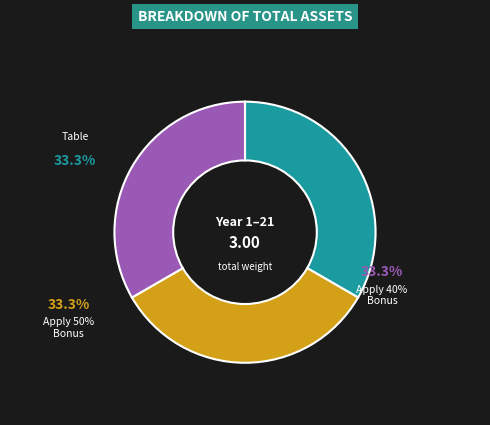

Which series has the widest spread of values?

Apply 50% Bonus